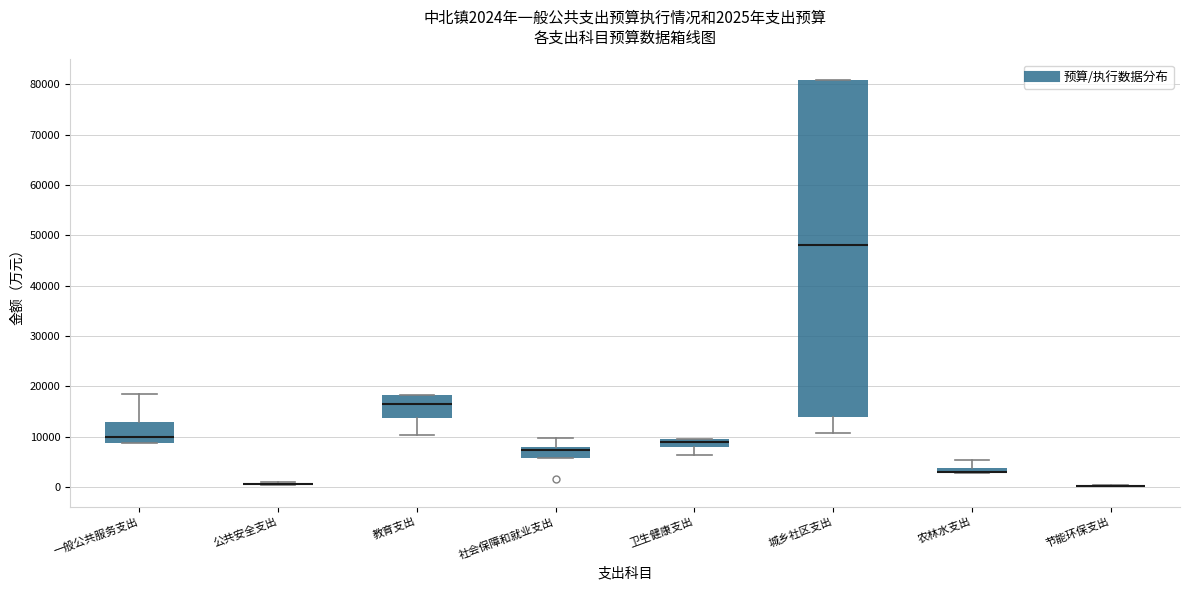

Comparing the boxes themselves (not the whiskers), which one is the tallest?

城乡社区支出